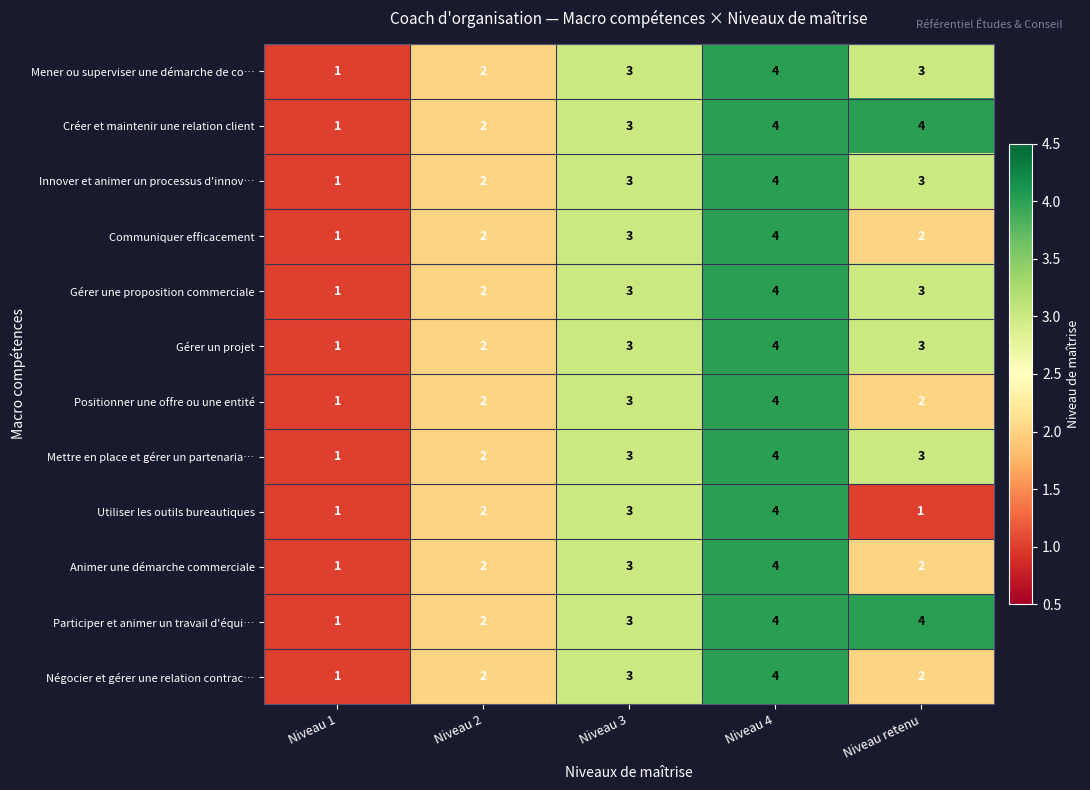

What is the sum of the Participer et animer un travail d'équi… values at Niveau 3 and Niveau 4?

7